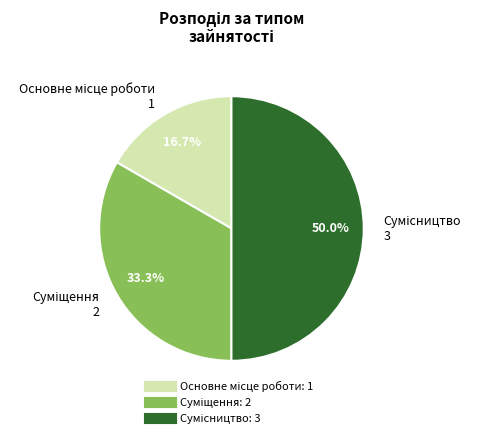

Is Сумісництво the majority of the pie?

No